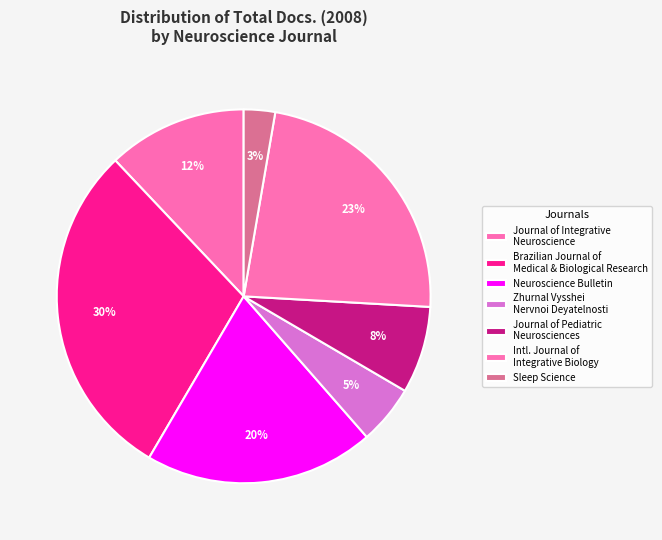

How many segments does this pie chart have?

7